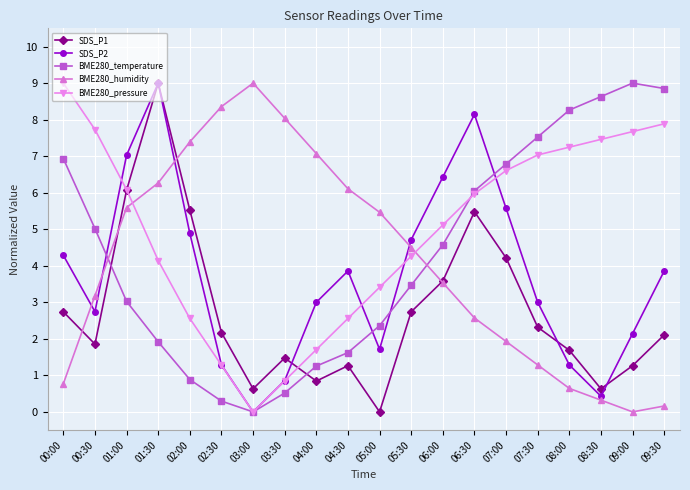

Where do BME280_pressure and BME280_humidity first cross each other?

01:00 and 01:30